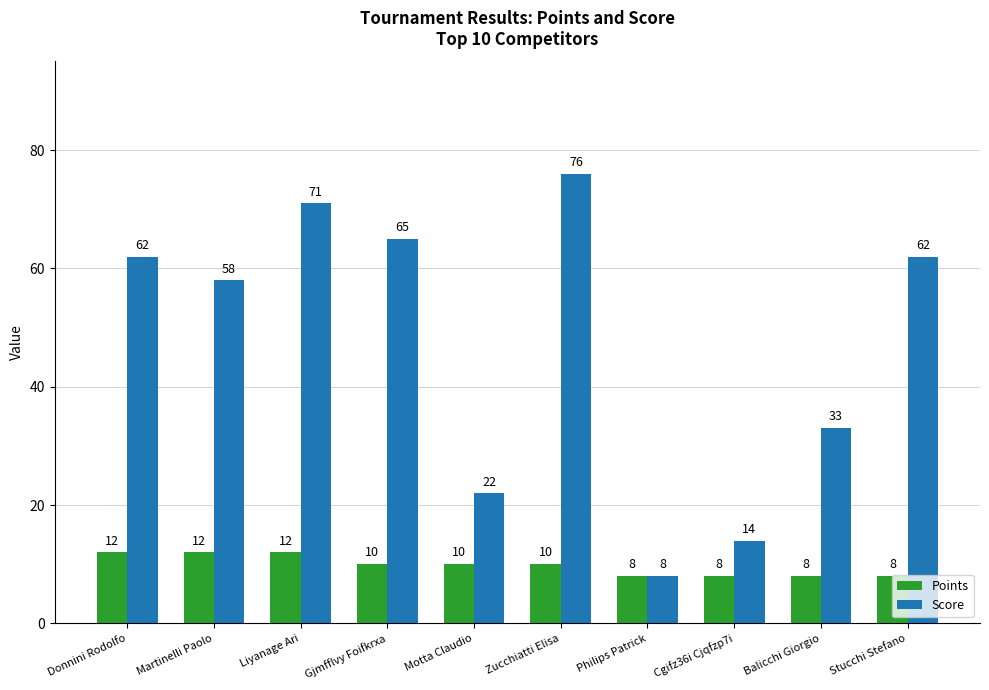

How many values in the Score series are below 62?

5